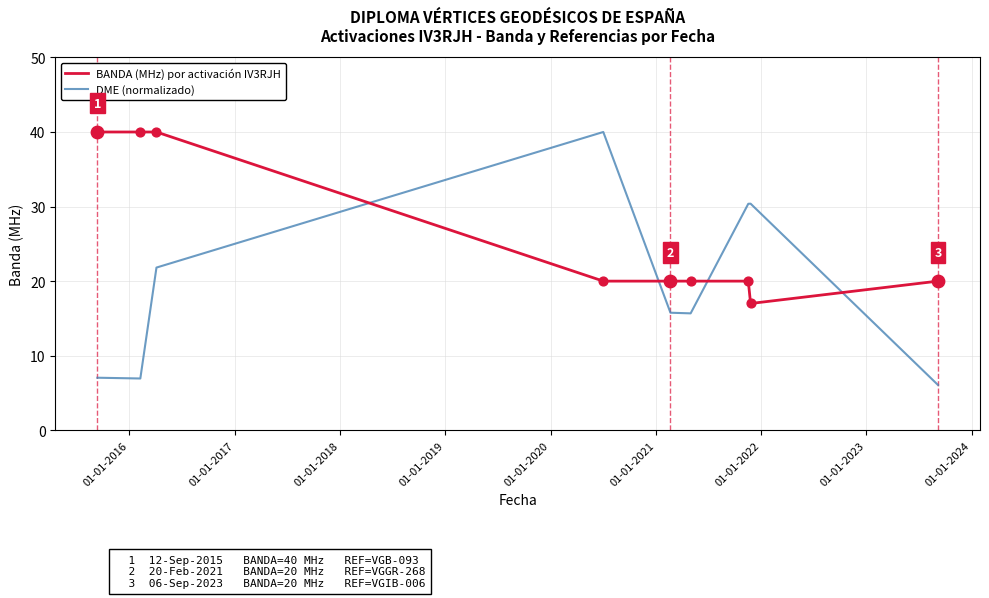

At how many categories does at least one series exceed 8?

9